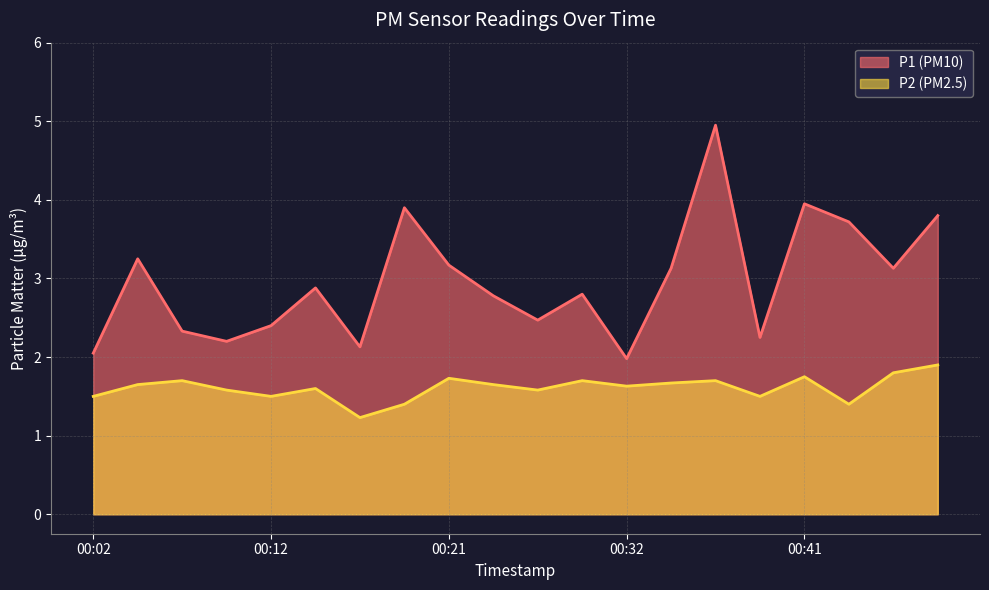

Does the chart have visible grid lines?

Yes